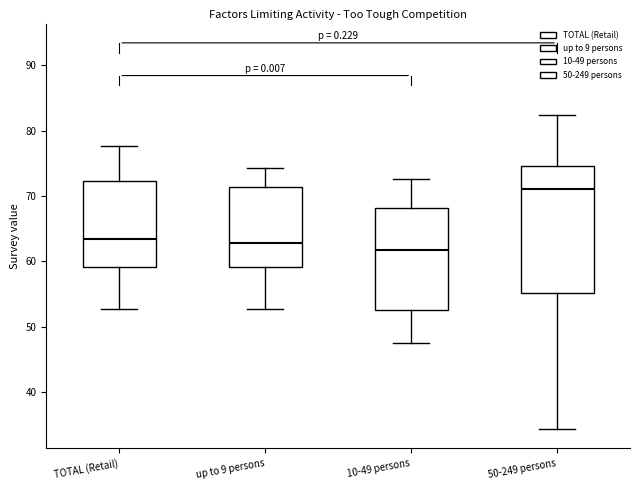

Where is the lower edge of the box for 10-49 persons on the y-axis? The values are not printed on the chart, so give them approximately, as read against the axis.

53